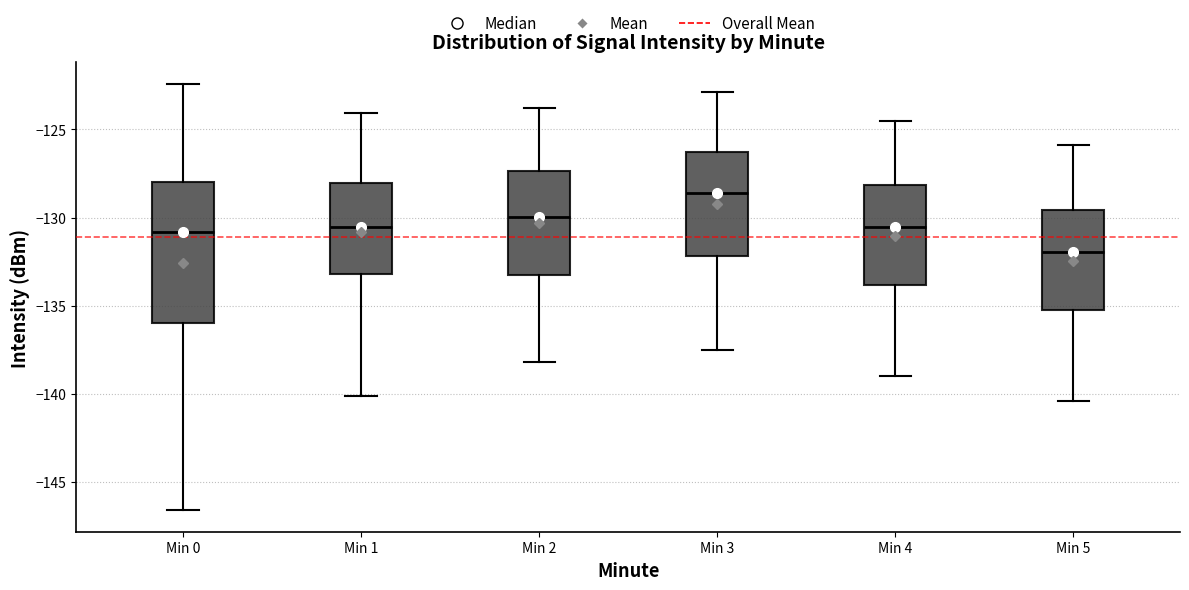

Where is the upper edge of the box for Min 5 on the y-axis? The values are not printed on the chart, so give them approximately, as read against the axis.

-129.5